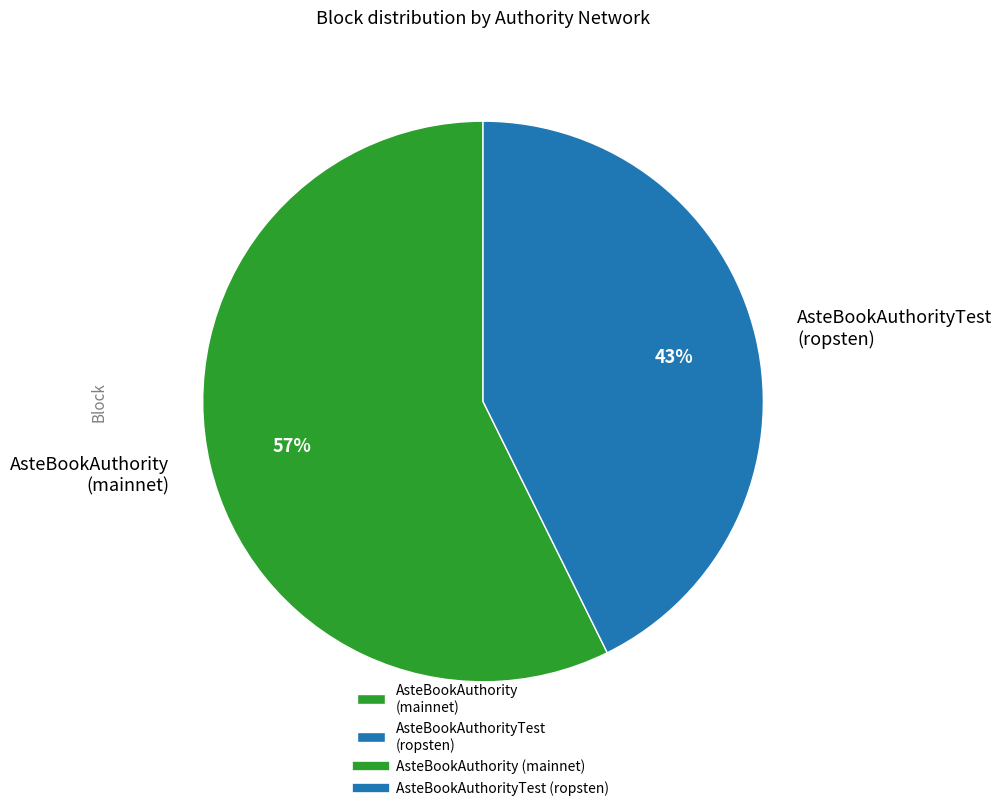

Does any single category account for the majority?

Yes